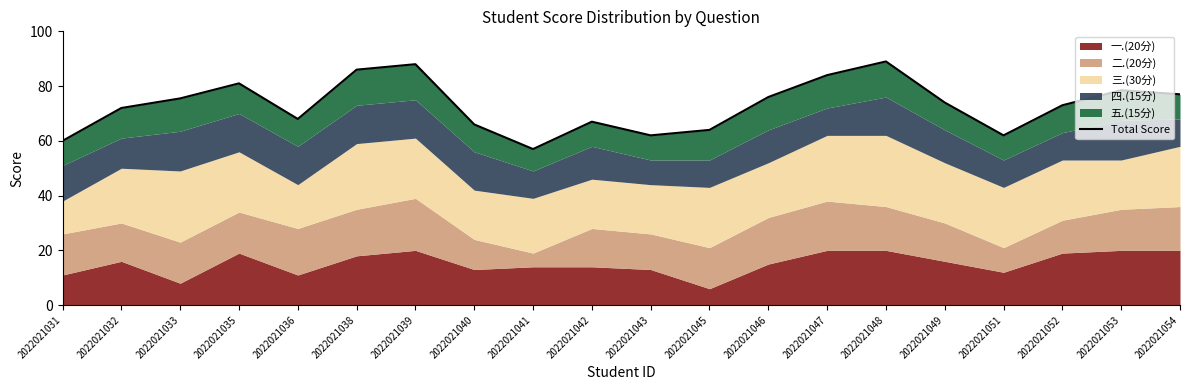

True or false: the data shows 73.0 at 2022021052.

True